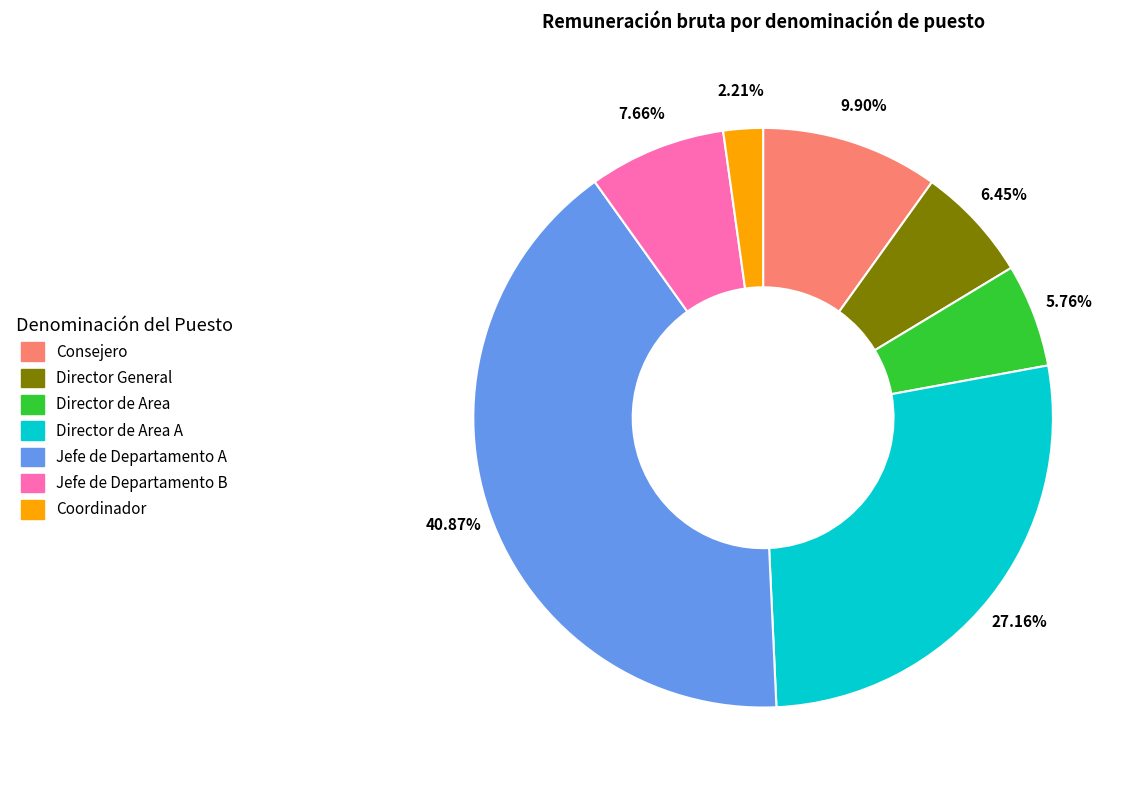

Is there a majority slice in this chart?

No